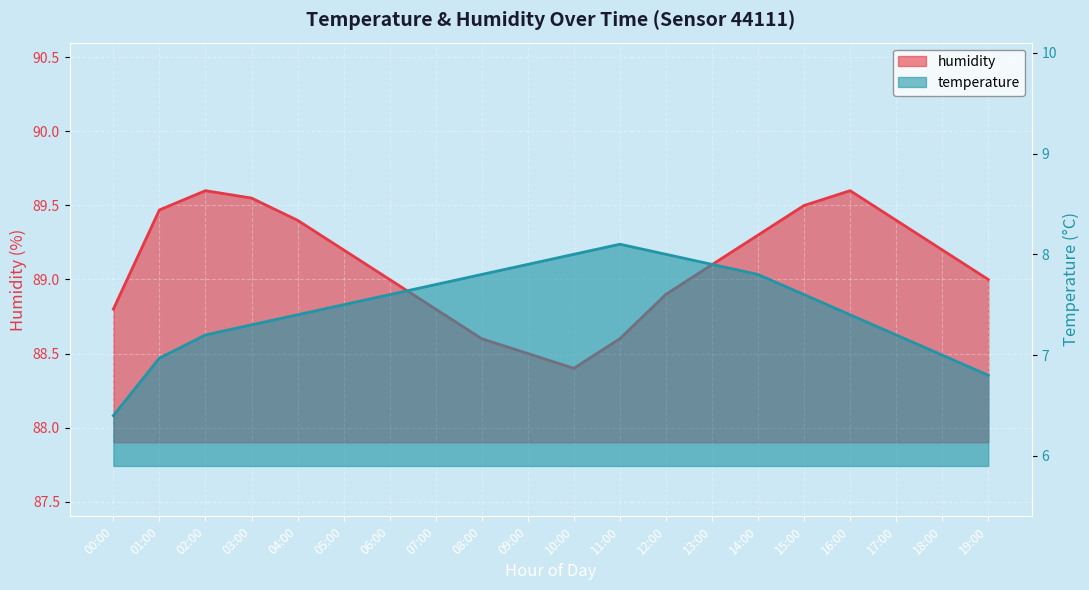

The humidity series shows 88.8 at 07:00. True or false?

True